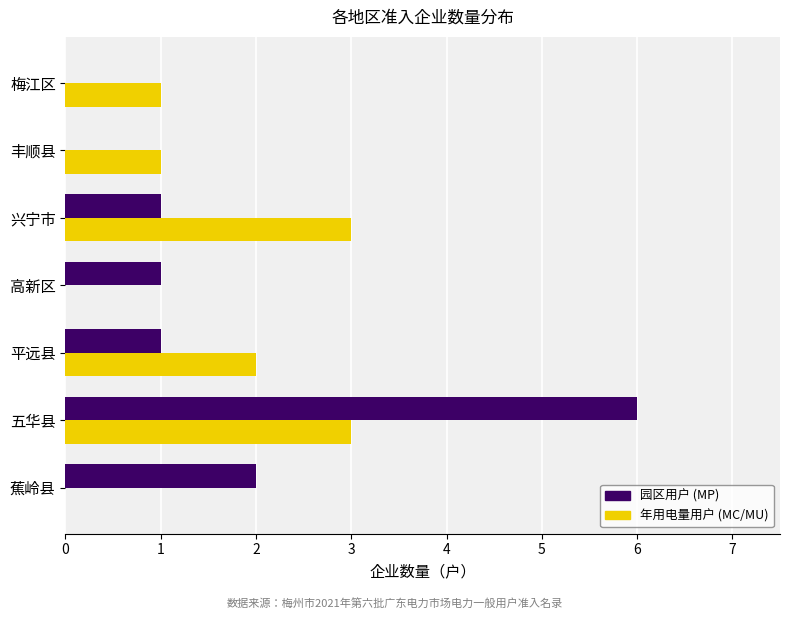

What value does the 年用电量用户 (MC/MU) series have at 兴宁市?

3